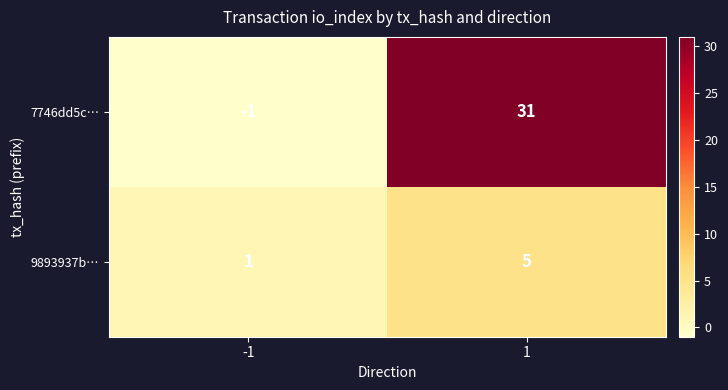

Reading left to right, what are all the values shown in this chart?

7746dd5c…: -1	31
9893937b…: 1	5